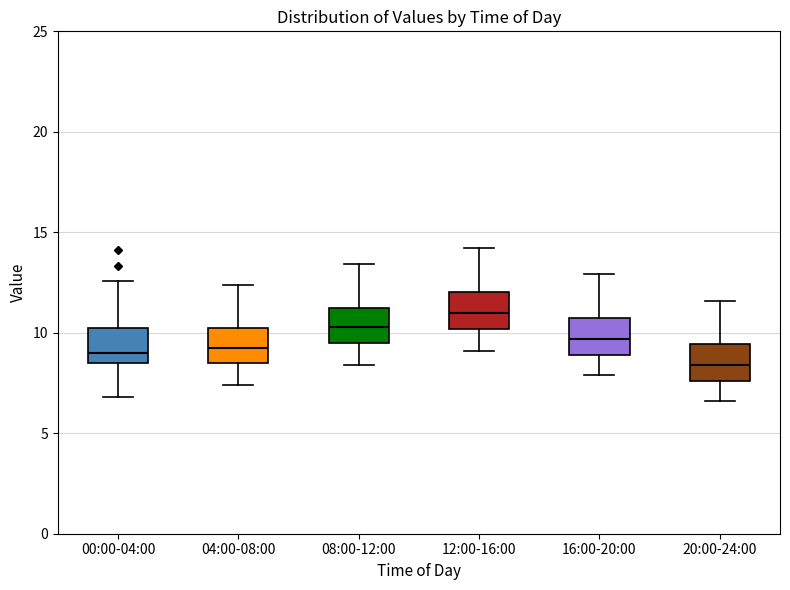

Which box's median line is the highest?

12:00-16:00